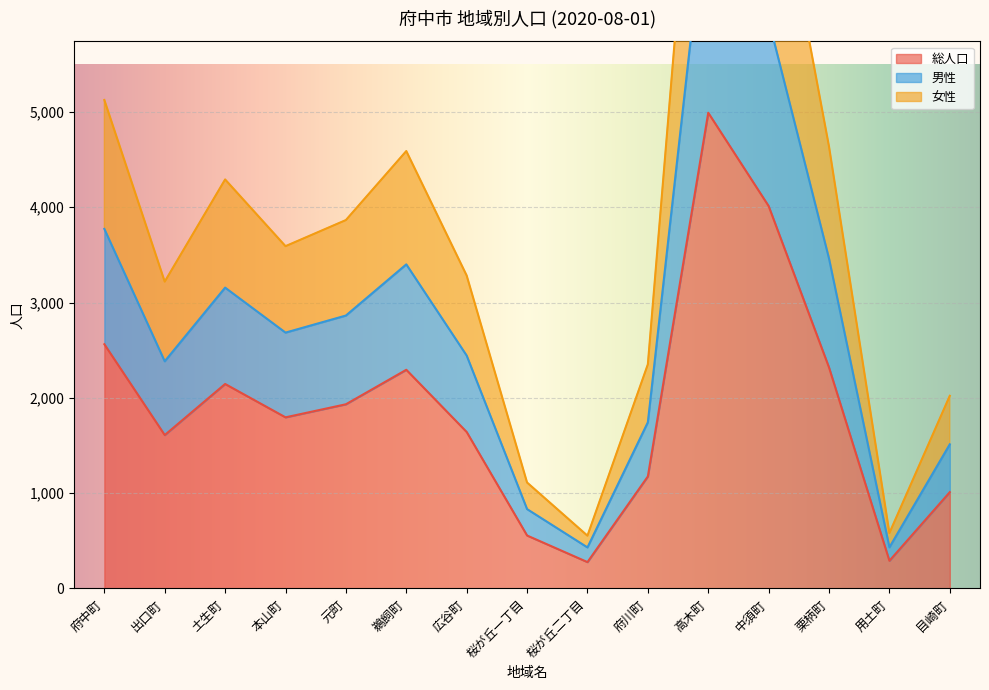

Between 府中町 and 広谷町, which series saw the biggest shift?

女性